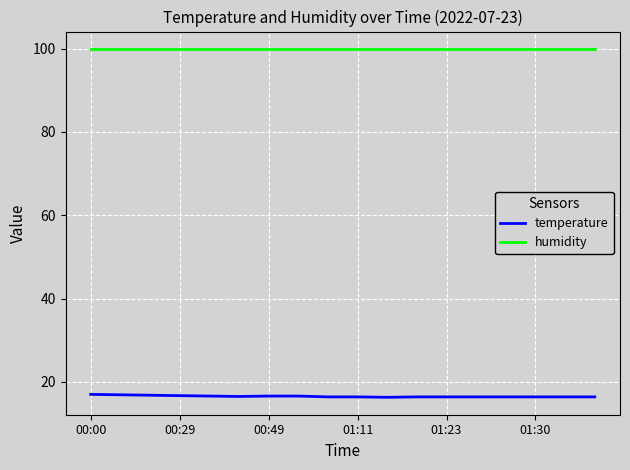

Which series has the largest total across all categories?

humidity